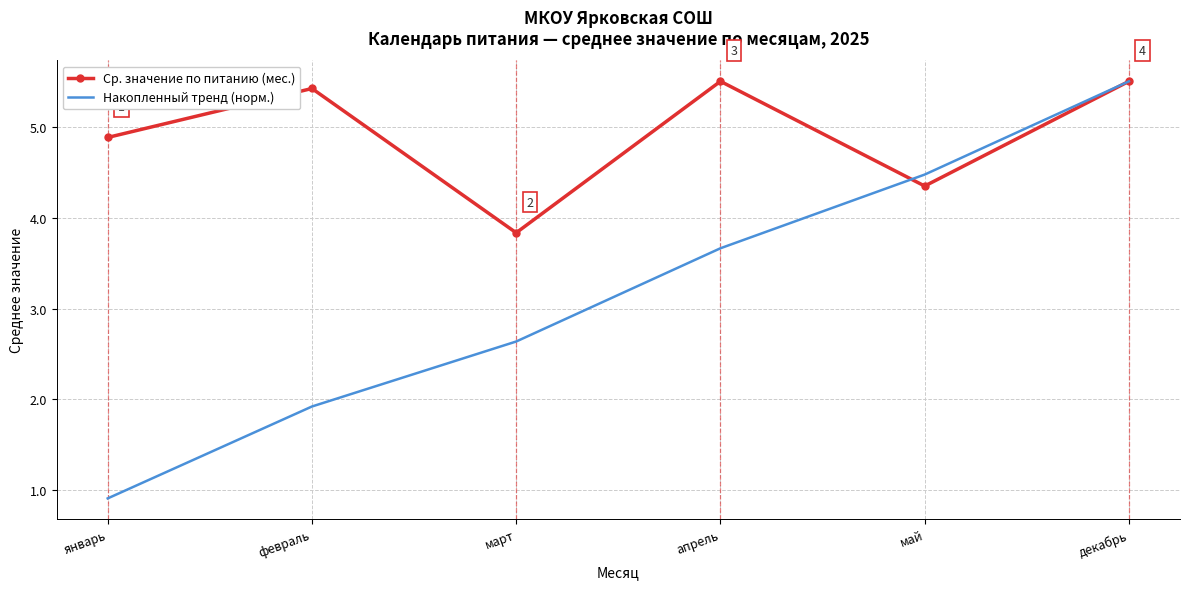

At which category does the chart reach its minimum across all series?

январь